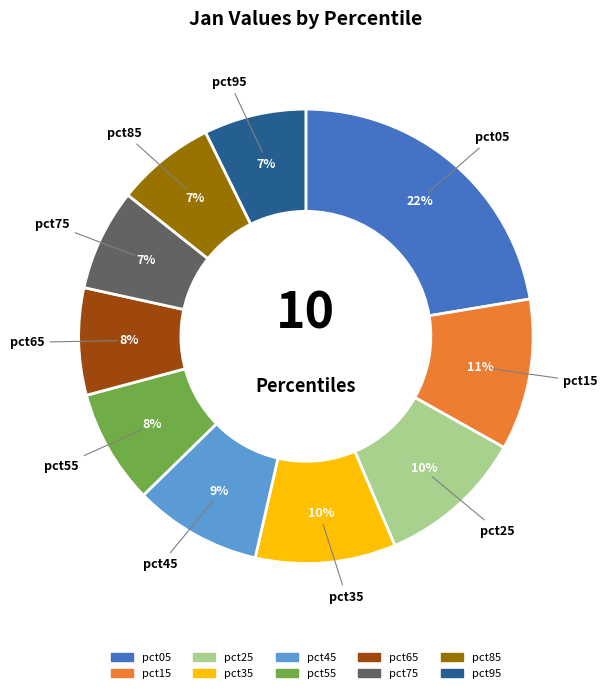

True or false: pct85 accounts for 7% of the total.

True